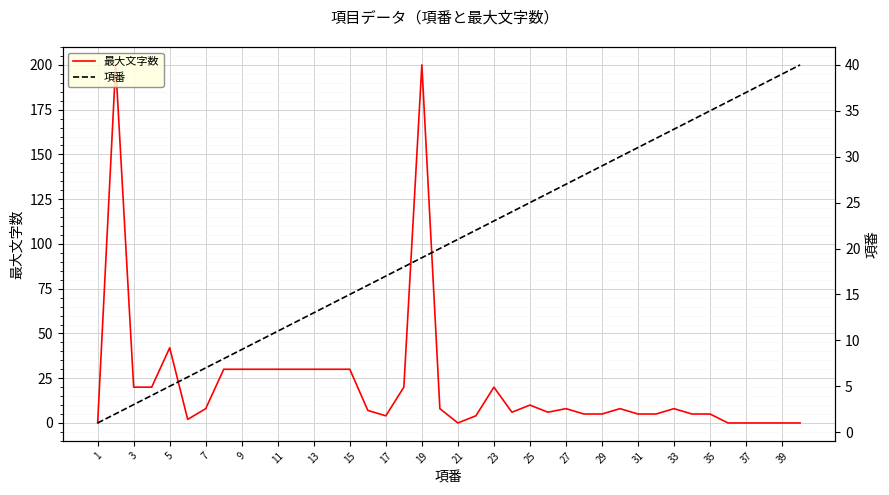

How many data points in 最大文字数 are less than 8?

19